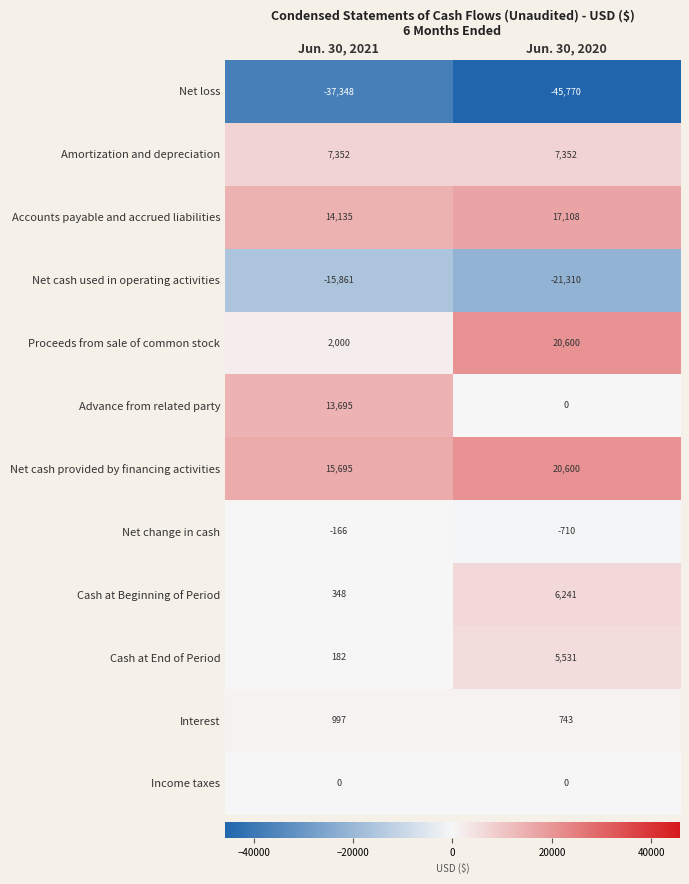

Reading right to left, transcribe all the data shown in this chart.

Net loss: Jun. 30, 2020=-45770	Jun. 30, 2021=-37348
Amortization and depreciation: Jun. 30, 2020=7352	Jun. 30, 2021=7352
Accounts payable and accrued liabilities: Jun. 30, 2020=17108	Jun. 30, 2021=14135
Net cash used in operating activities: Jun. 30, 2020=-21310	Jun. 30, 2021=-15861
Proceeds from sale of common stock: Jun. 30, 2020=20600	Jun. 30, 2021=2000
Advance from related party: Jun. 30, 2020=0	Jun. 30, 2021=13695
Net cash provided by financing activities: Jun. 30, 2020=20600	Jun. 30, 2021=15695
Net change in cash: Jun. 30, 2020=-710	Jun. 30, 2021=-166
Cash at Beginning of Period: Jun. 30, 2020=6241	Jun. 30, 2021=348
Cash at End of Period: Jun. 30, 2020=5531	Jun. 30, 2021=182
Interest: Jun. 30, 2020=743	Jun. 30, 2021=997
Income taxes: Jun. 30, 2020=0	Jun. 30, 2021=0